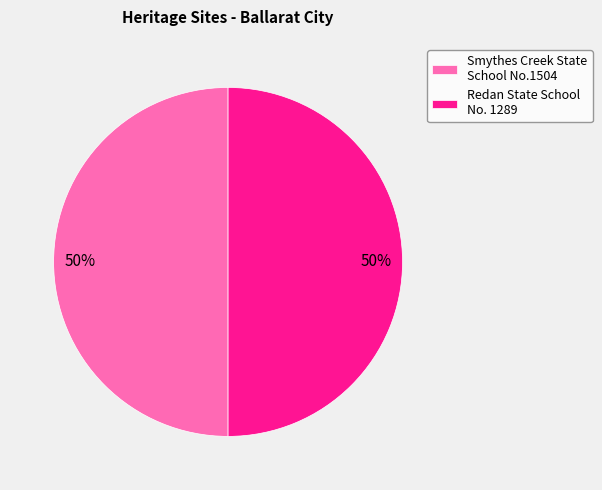

What percentage is the Smythes Creek State School No.1504 slice, to the nearest percent?

50%